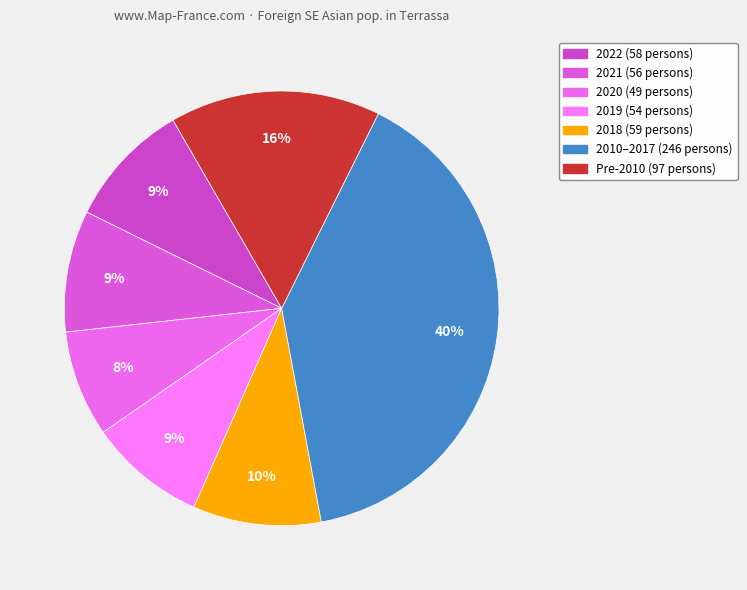

To the nearest percent, what is the average slice percentage?

14%